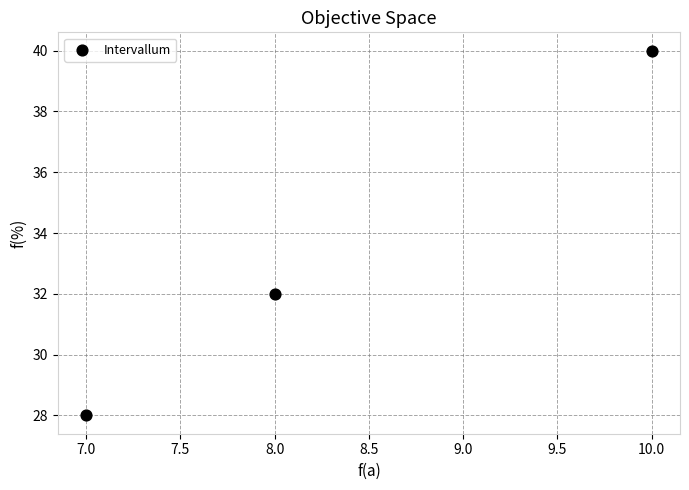

What is the range of Y values (max minus min)?

12